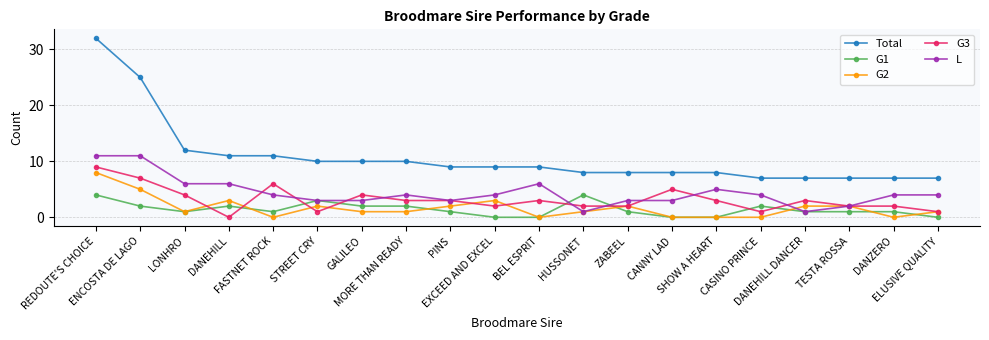

What is the maximum value for L?

11